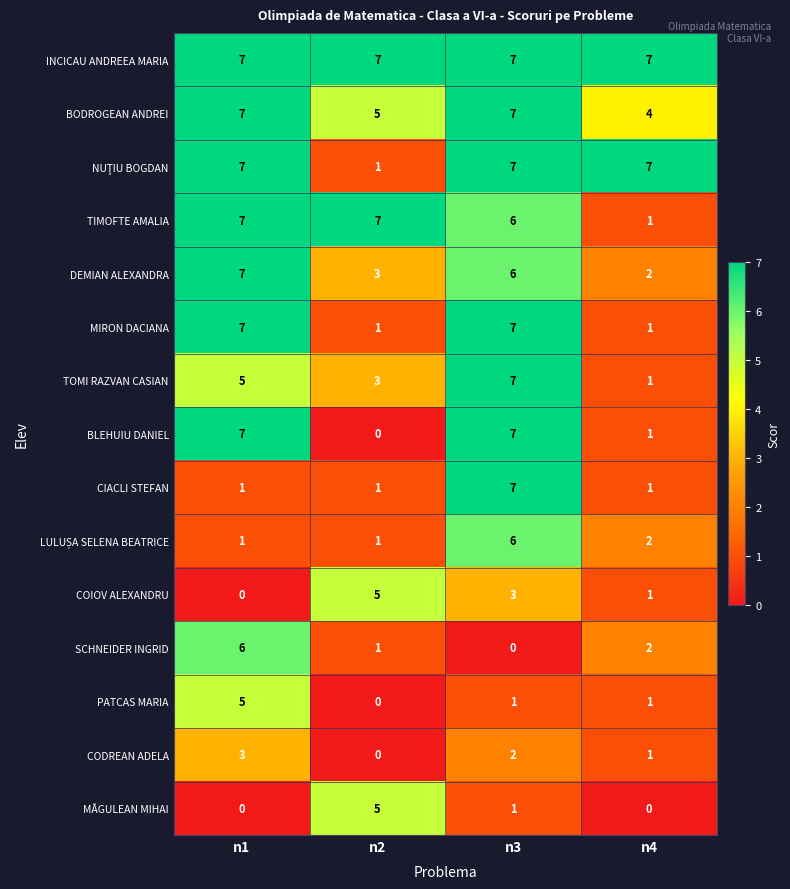

The value of SCHNEIDER INGRID at n3 is 2. True or false?

False